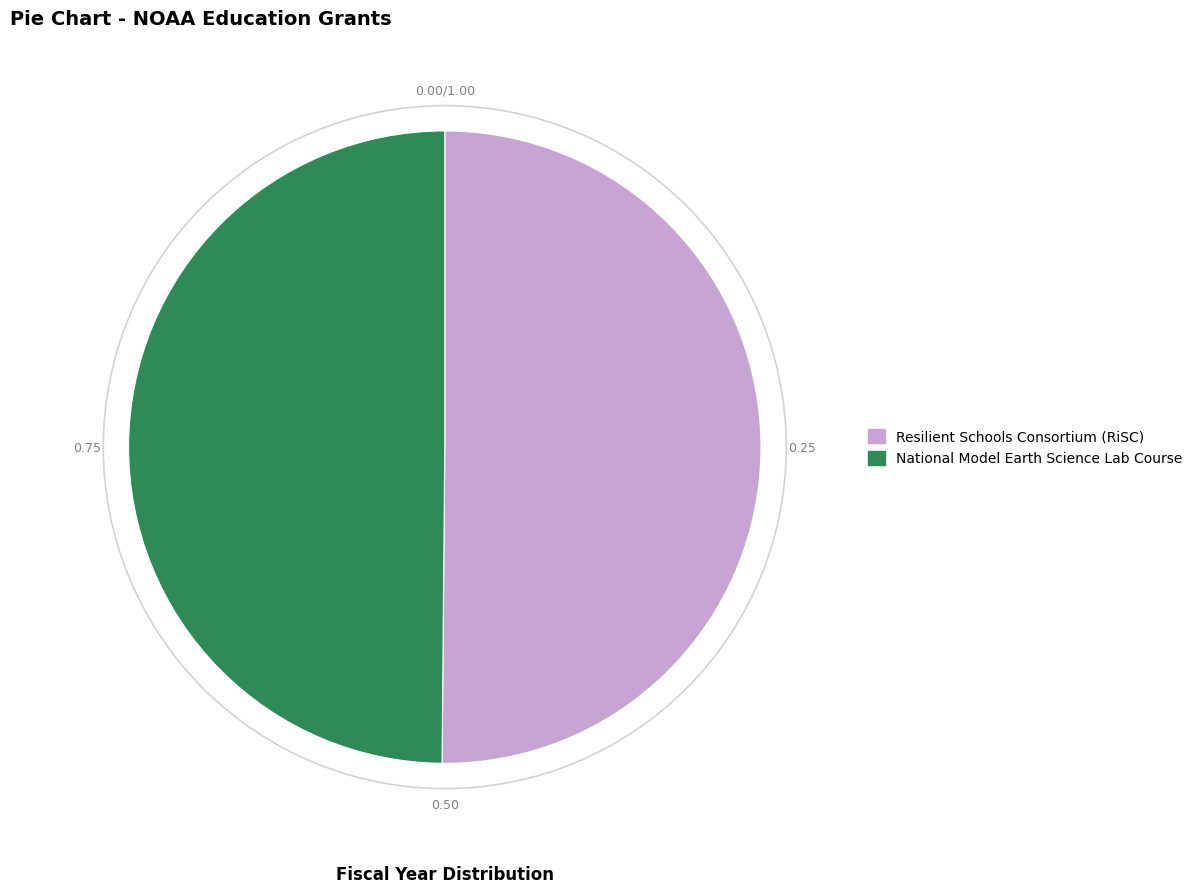

What is the ratio of the value at National Model Earth Science Lab Course to the value at Resilient Schools Consortium (RiSC)?

1.0